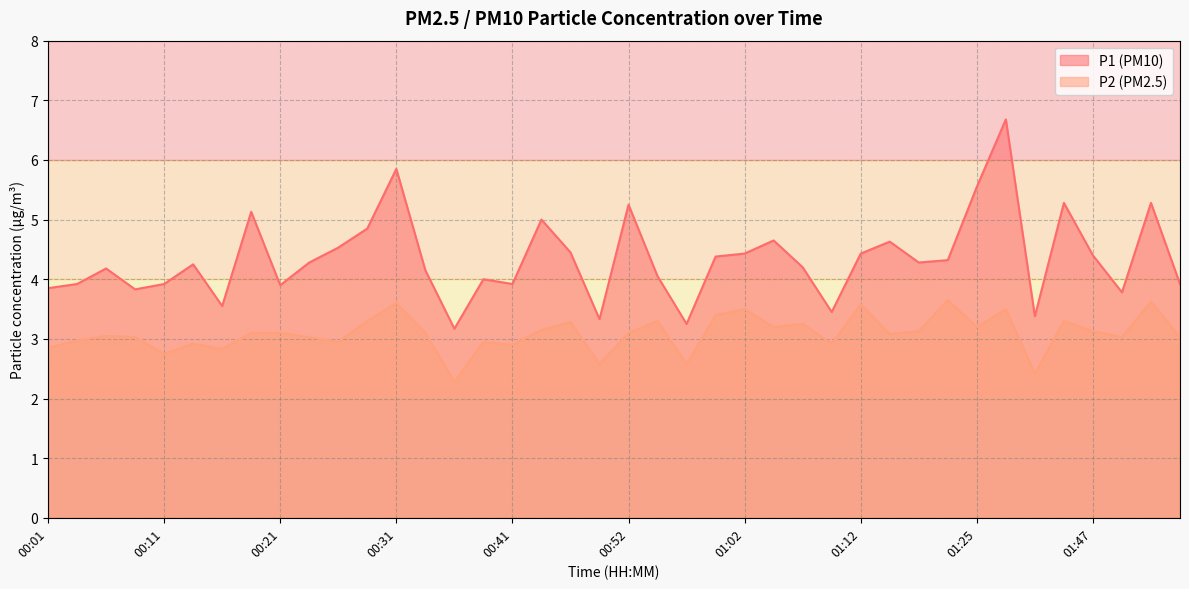

Where is P2 nearest to the value 2?

00:36